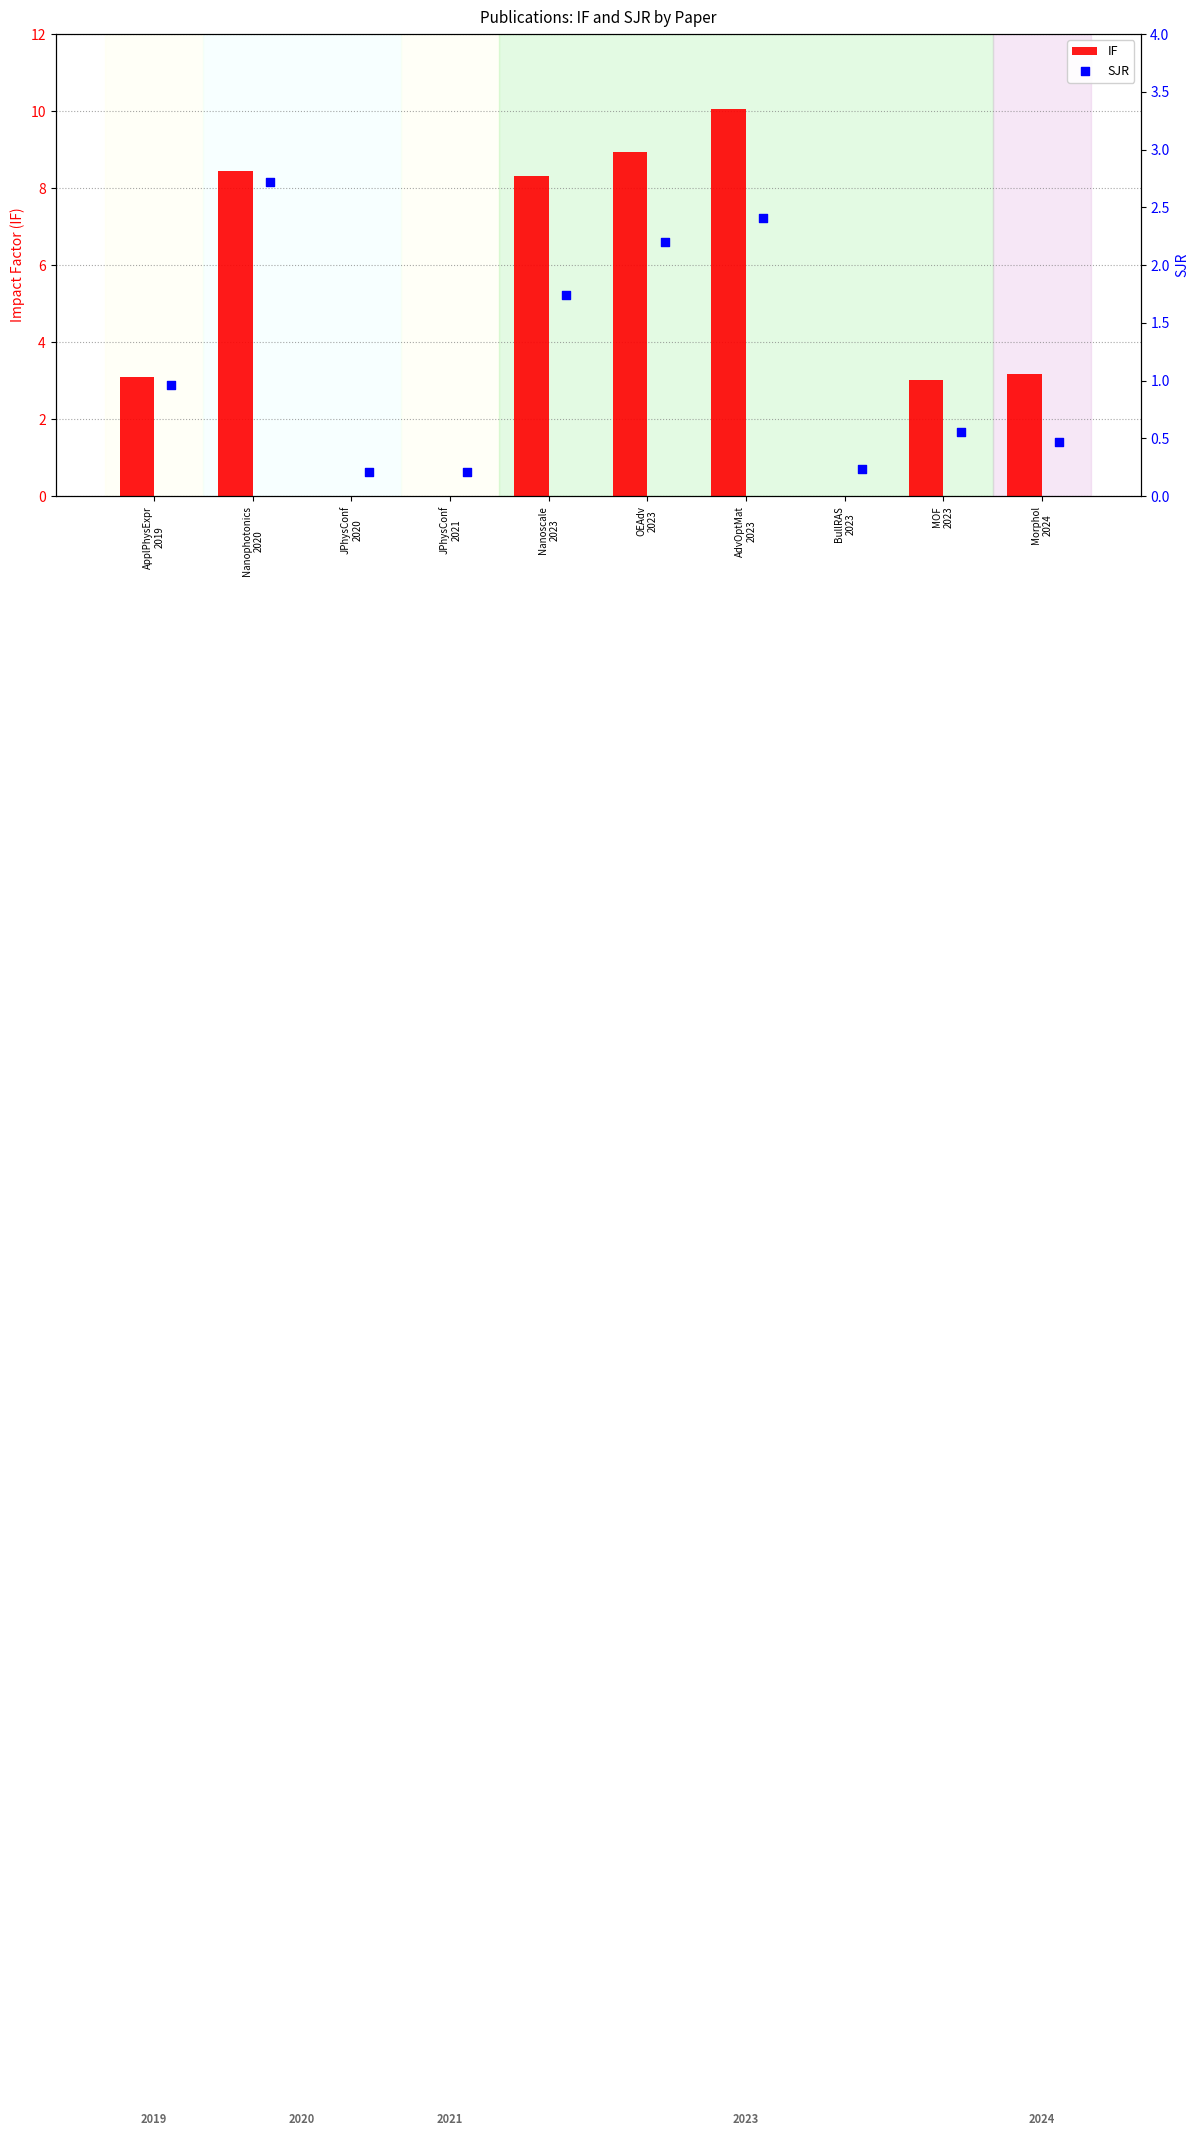

Which series has the largest total across all categories?

IF